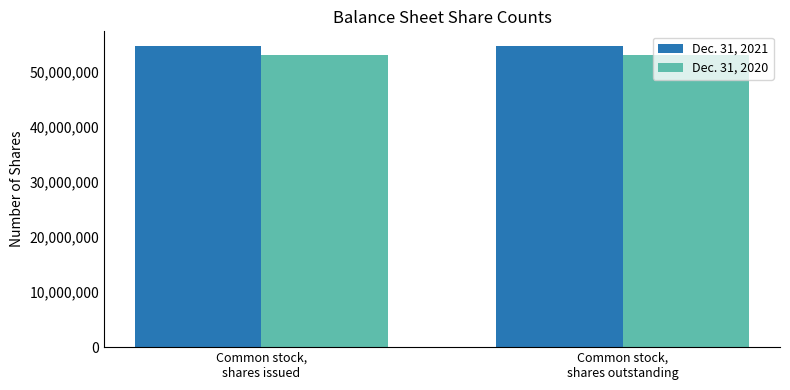

What is the maximum value for Dec. 31, 2021?

54622363